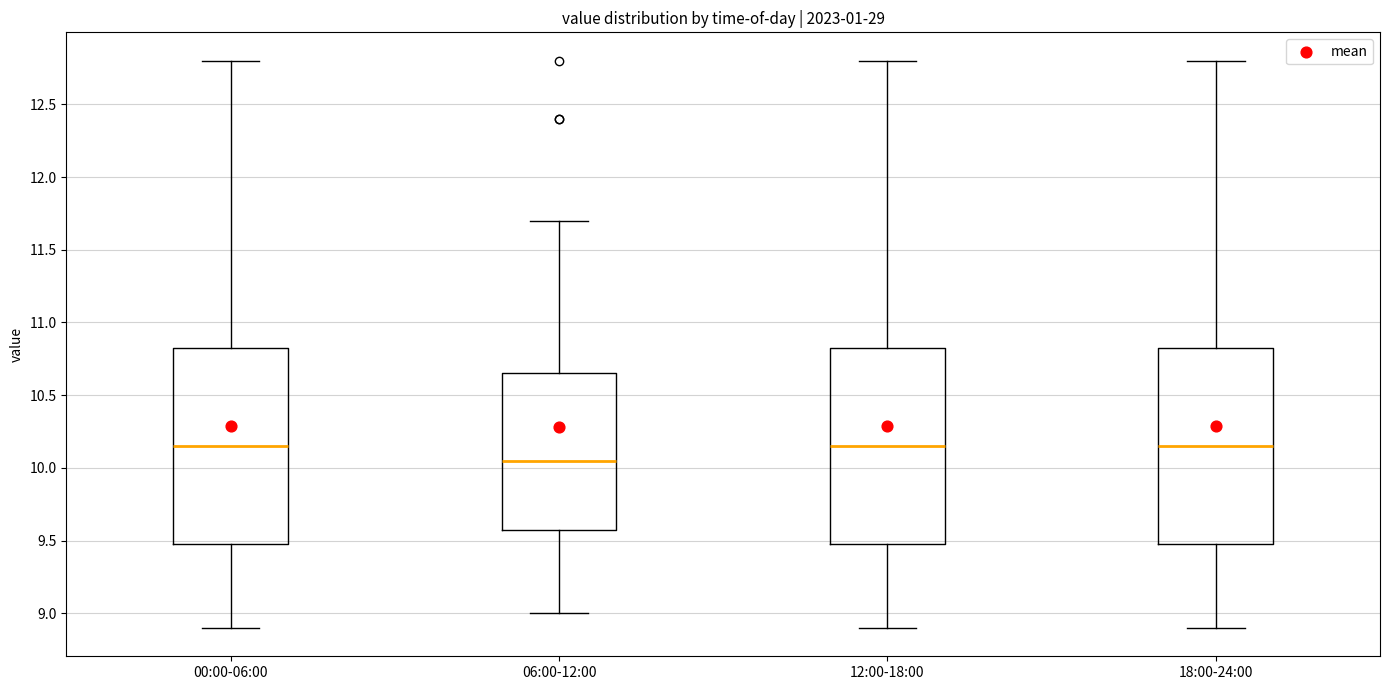

Reading left to right, read every box against the y-axis: the position of its median line, the range the box covers, and the ends of its whiskers. The values are not printed on the chart, so give them approximately, as read against the axis.

00:00-06:00: median 10.15, box 9.50 to 10.85, whiskers 8.90 to 12.80
06:00-12:00: median 10.05, box 9.60 to 10.65, whiskers 9.00 to 11.70
12:00-18:00: median 10.15, box 9.50 to 10.85, whiskers 8.90 to 12.80
18:00-24:00: median 10.15, box 9.50 to 10.85, whiskers 8.90 to 12.80